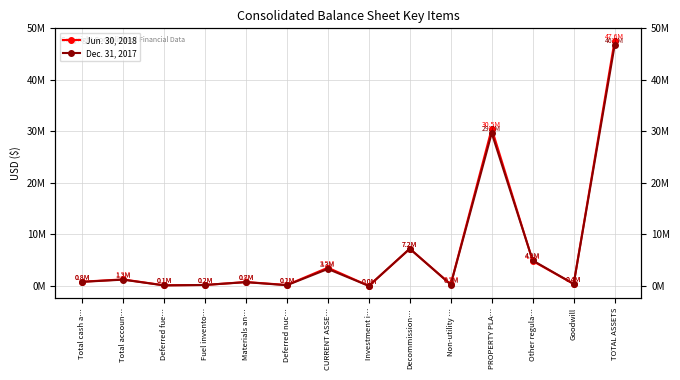

At which label does Jun. 30, 2018 reach its peak?

TOTAL ASSETS